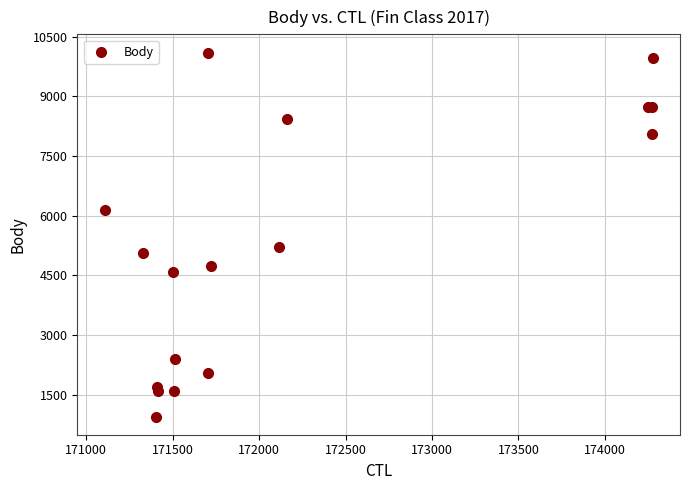

What Y value in the scatter plot is closest to 5525?

5215